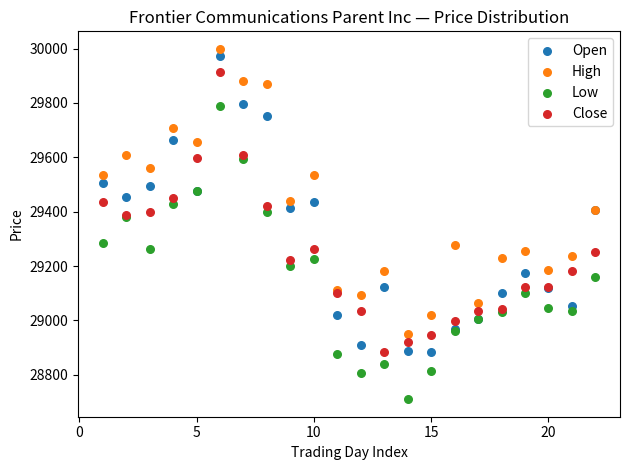

Which series reaches the maximum Y coordinate?

High